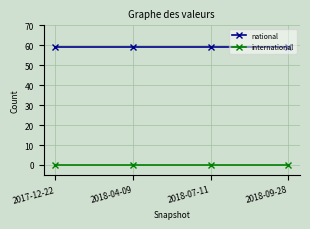

The national series shows 59 at 2017-12-22. True or false?

True